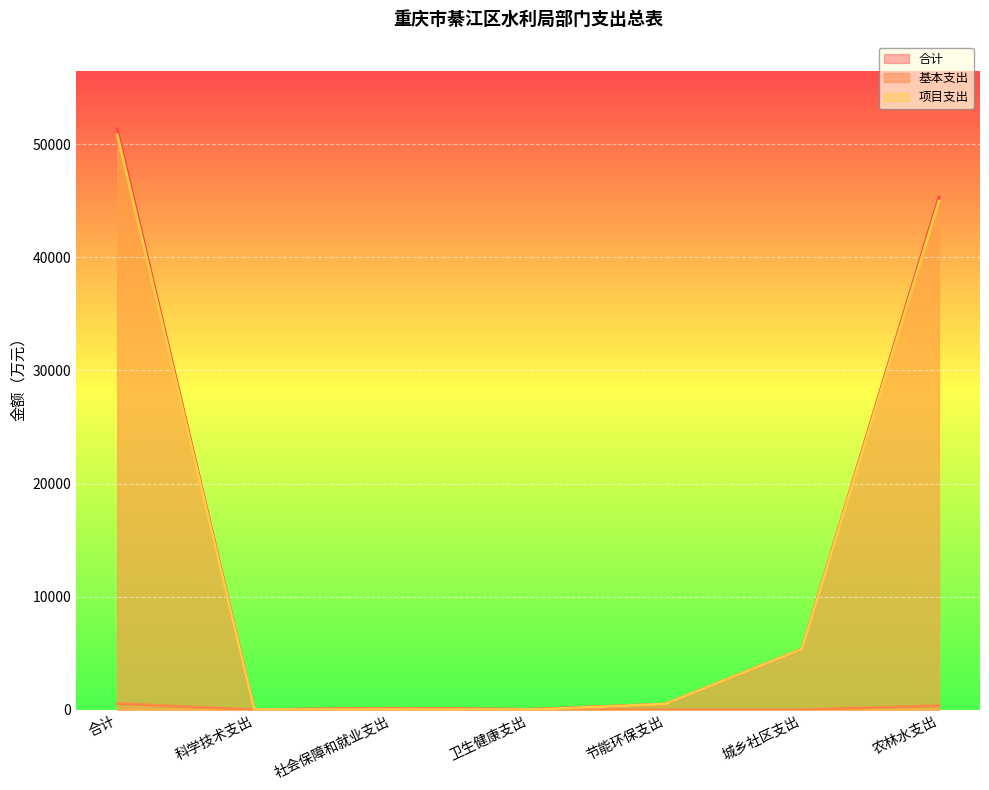

Rank the series by their maximum value, from lowest to highest.

基本支出, 项目支出, 合计